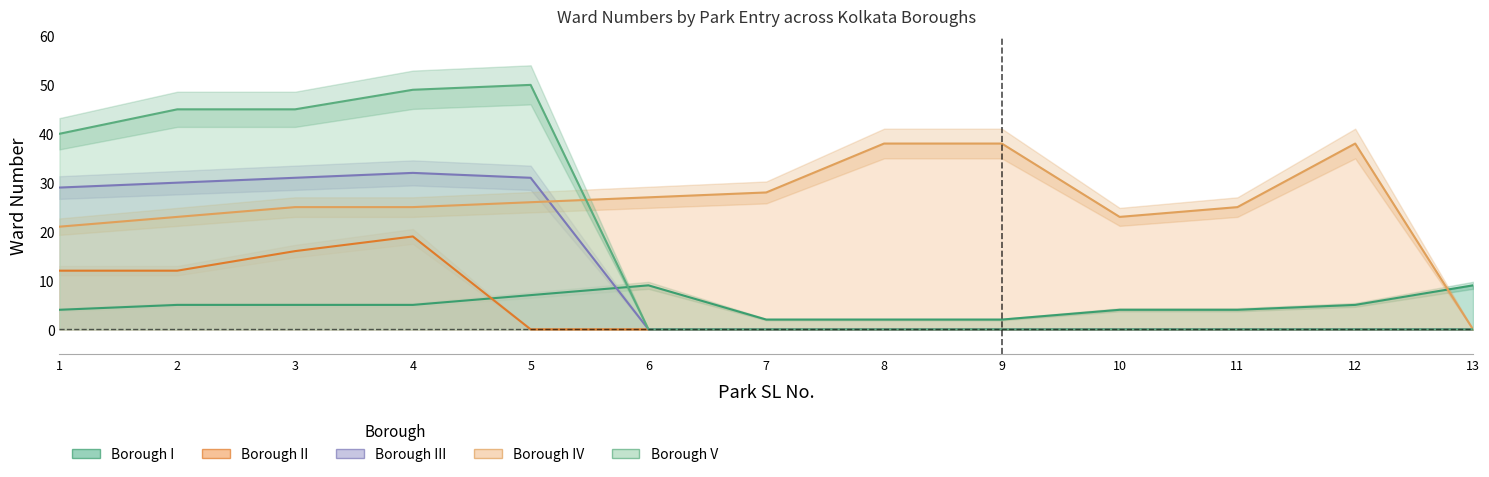

What is the difference between the maximum and minimum values in the Borough_V series?

50